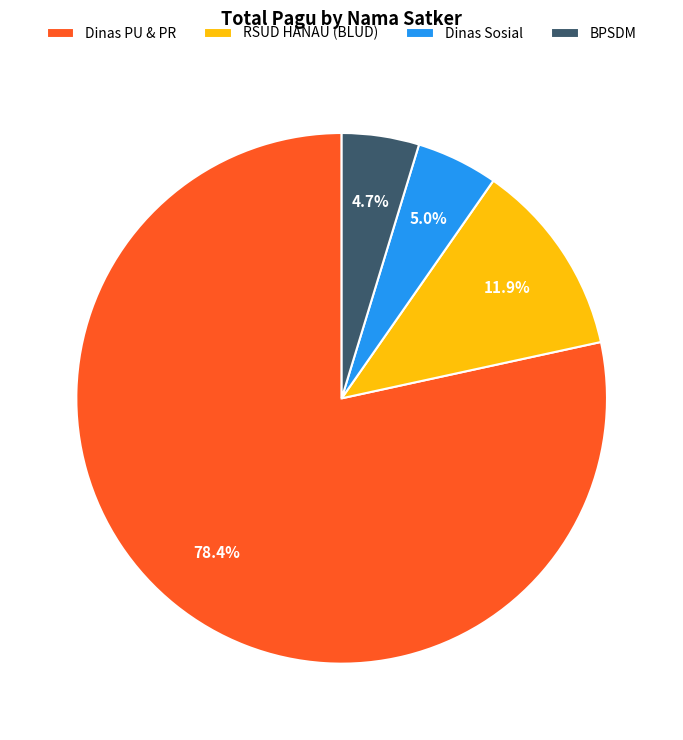

Do Dinas PU & PR and RSUD HANAU (BLUD) together represent more than half of the pie?

Yes